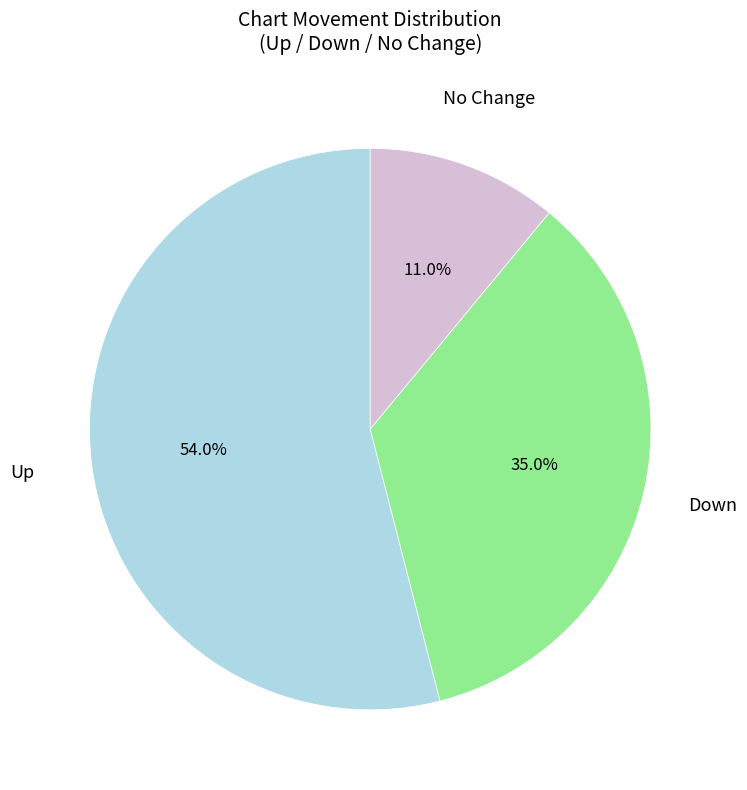

Is there a majority slice in this chart?

Yes